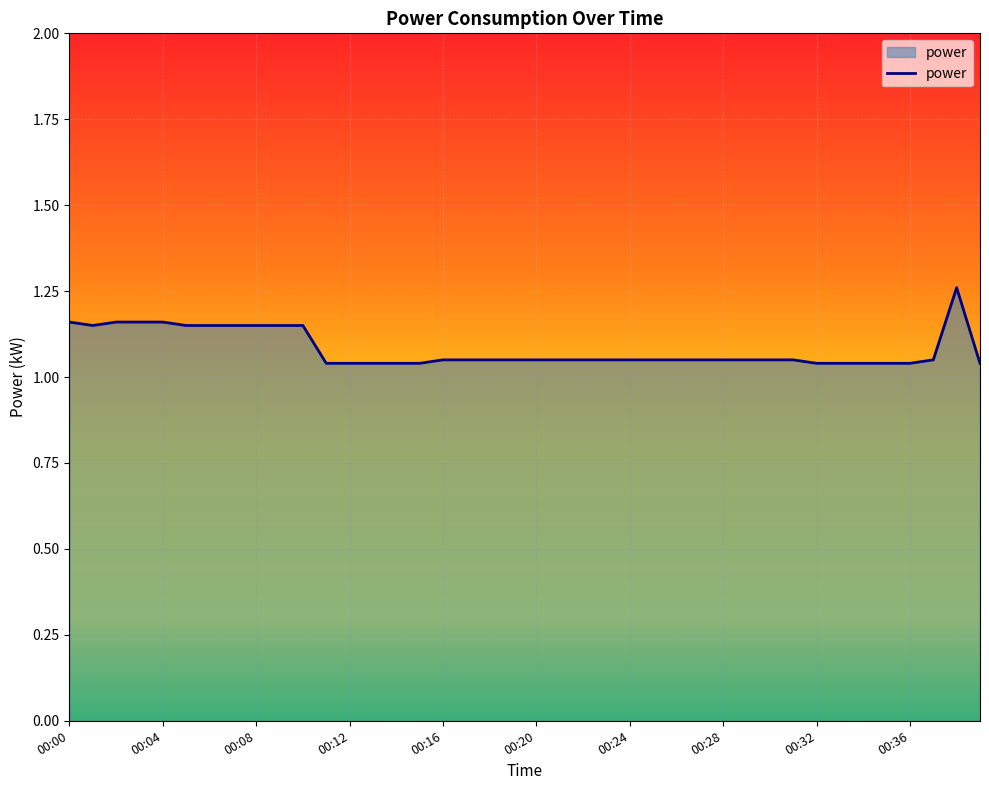

Where is the first local minimum?

00:01